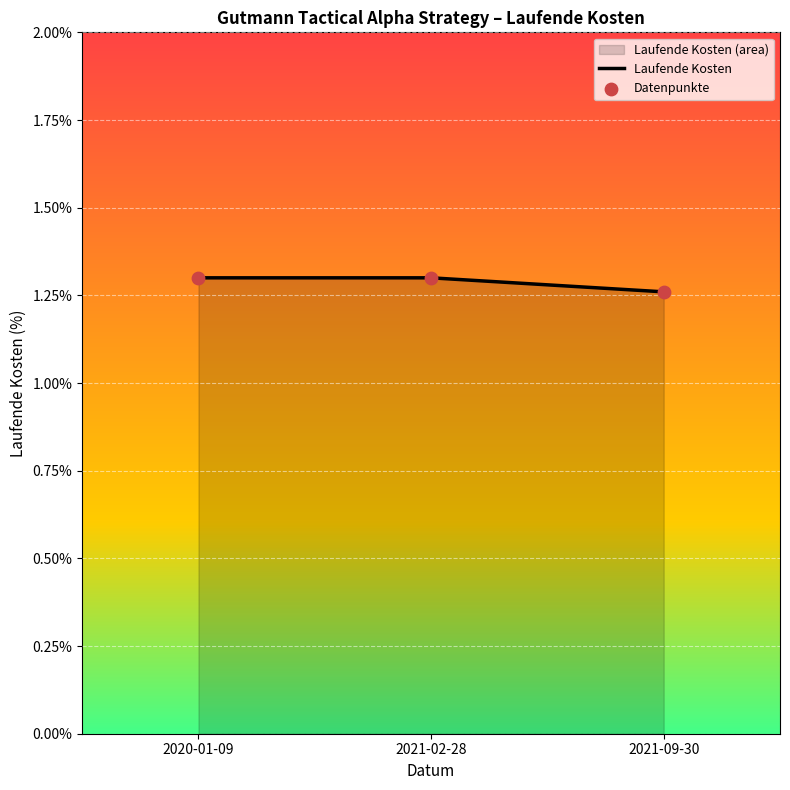

Which series has the widest spread of Y values?

Laufende Kosten